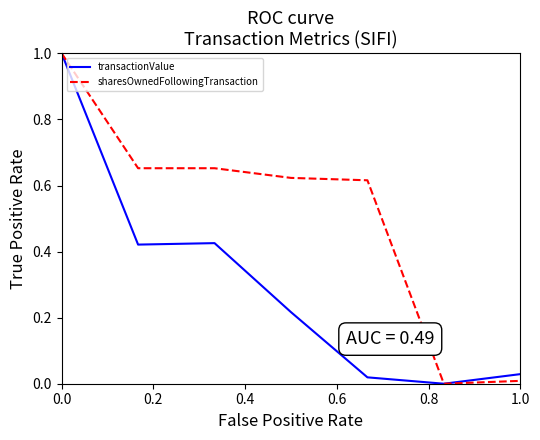

List the series in order of their overall mean, highest first.

sharesOwnedFollowingTransaction, transactionValue